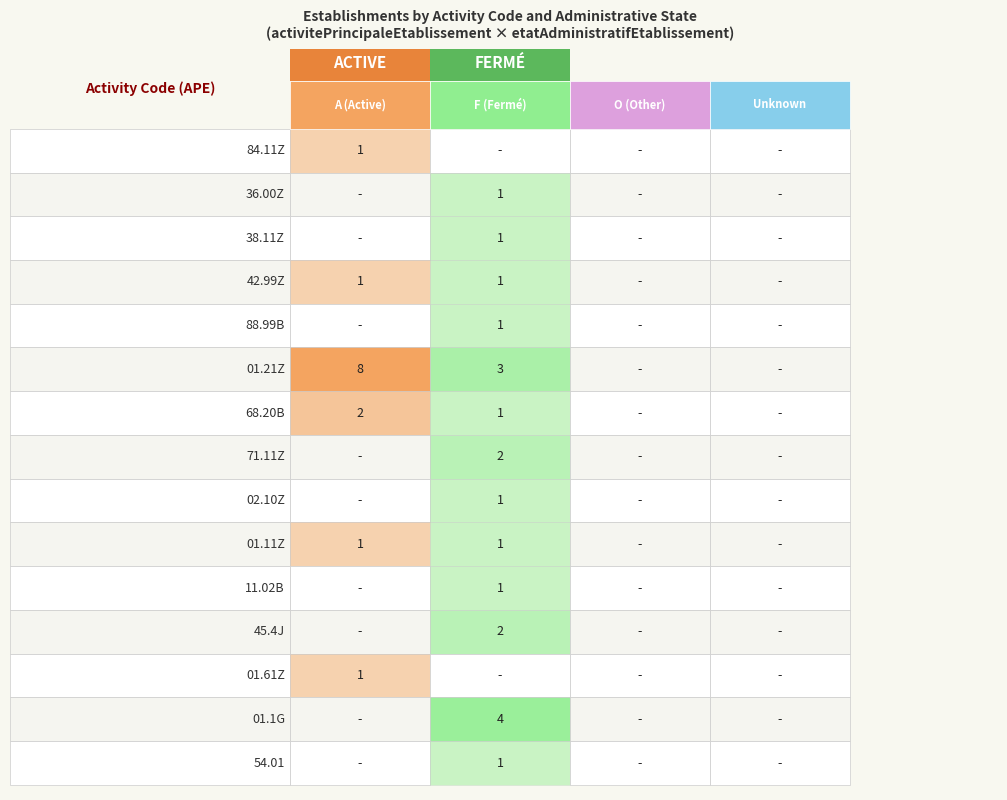

Which series has the largest range (max minus min)?

01.21Z